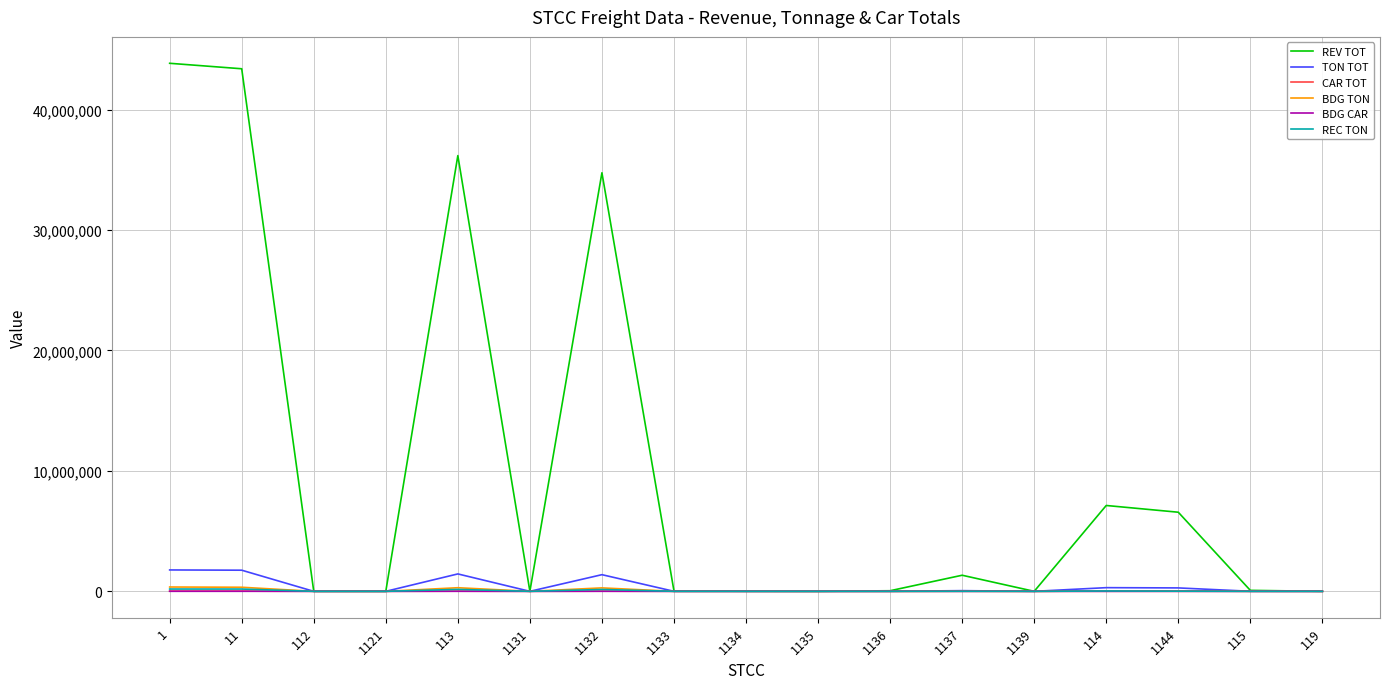

Which series changed the most between 11 and 1139?

REV TOT